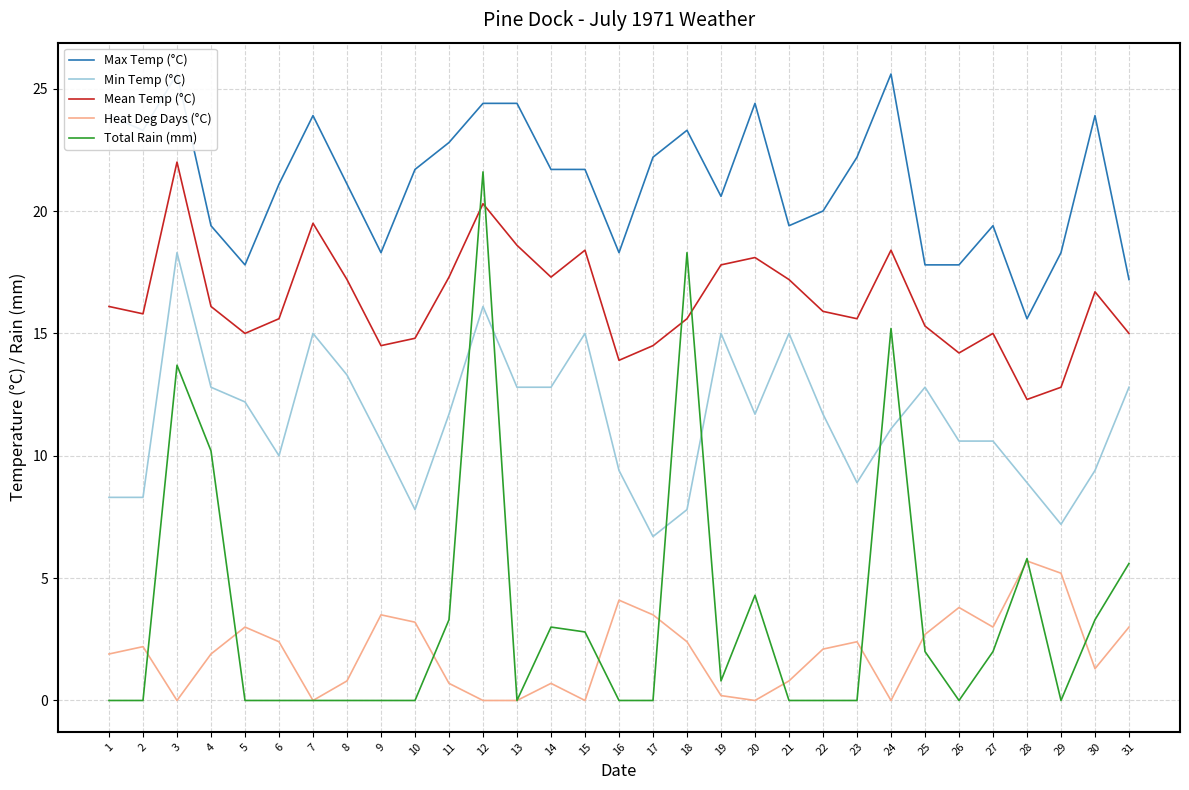

The value of Mean Temp (°C) at 13 is 7.6. True or false?

False